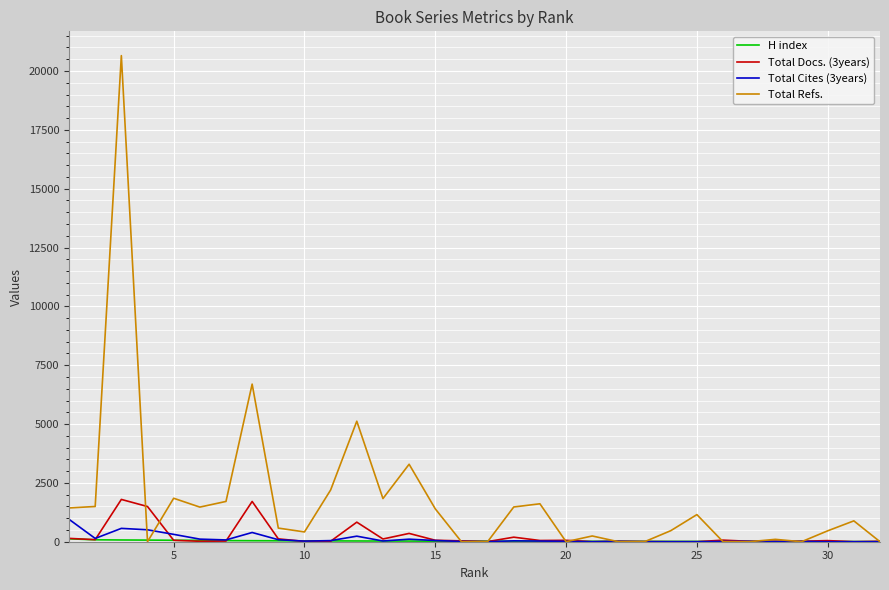

What is the sum of all Total Cites (3years) values?

3791